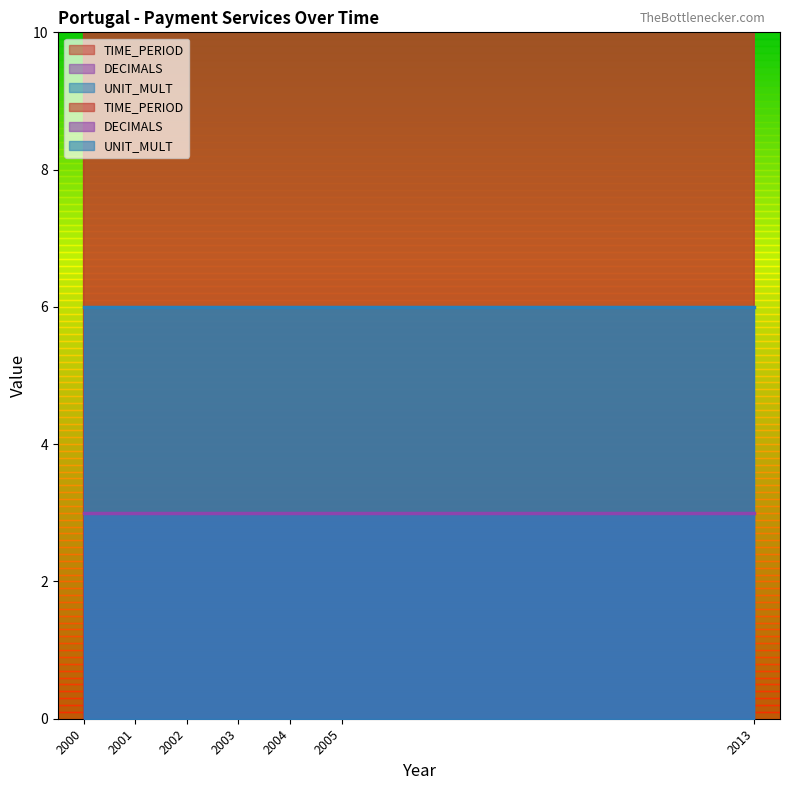

What is the sum of the UNIT_MULT values at 2003 and 2013?

12